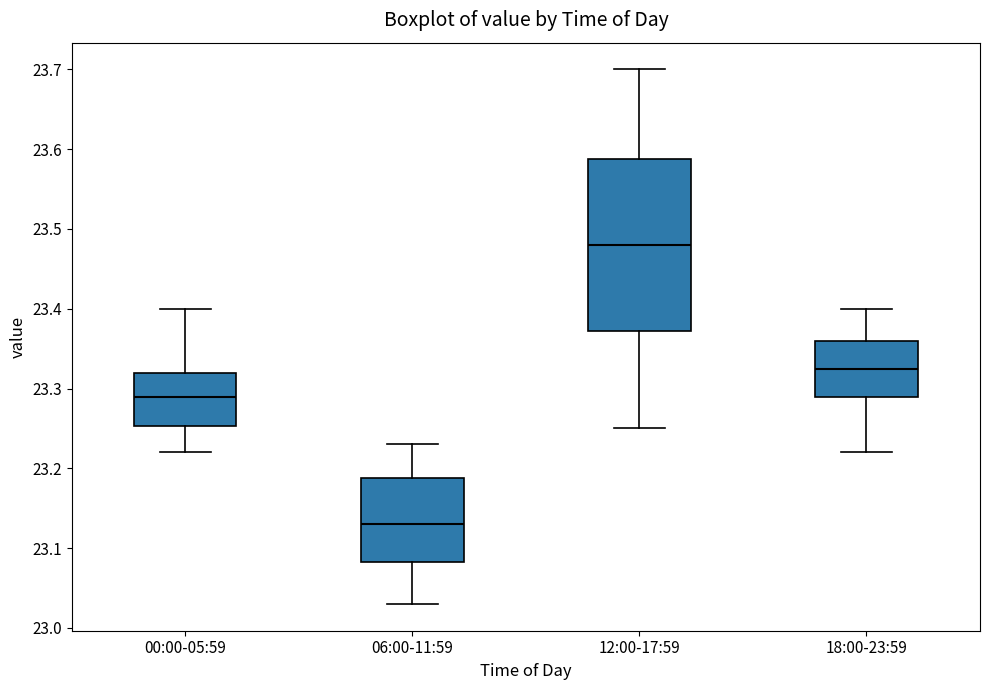

Reading left to right, transcribe this box plot: for each box, give where its median line is, the range the box spans, and where its two whiskers end, as read against the y-axis. The values are not printed on the chart, so give them approximately, as read against the axis.

00:00-05:59: median 23.29, box 23.25 to 23.32, whiskers 23.22 to 23.40
06:00-11:59: median 23.13, box 23.08 to 23.19, whiskers 23.03 to 23.23
12:00-17:59: median 23.48, box 23.37 to 23.59, whiskers 23.25 to 23.70
18:00-23:59: median 23.33, box 23.29 to 23.36, whiskers 23.22 to 23.40